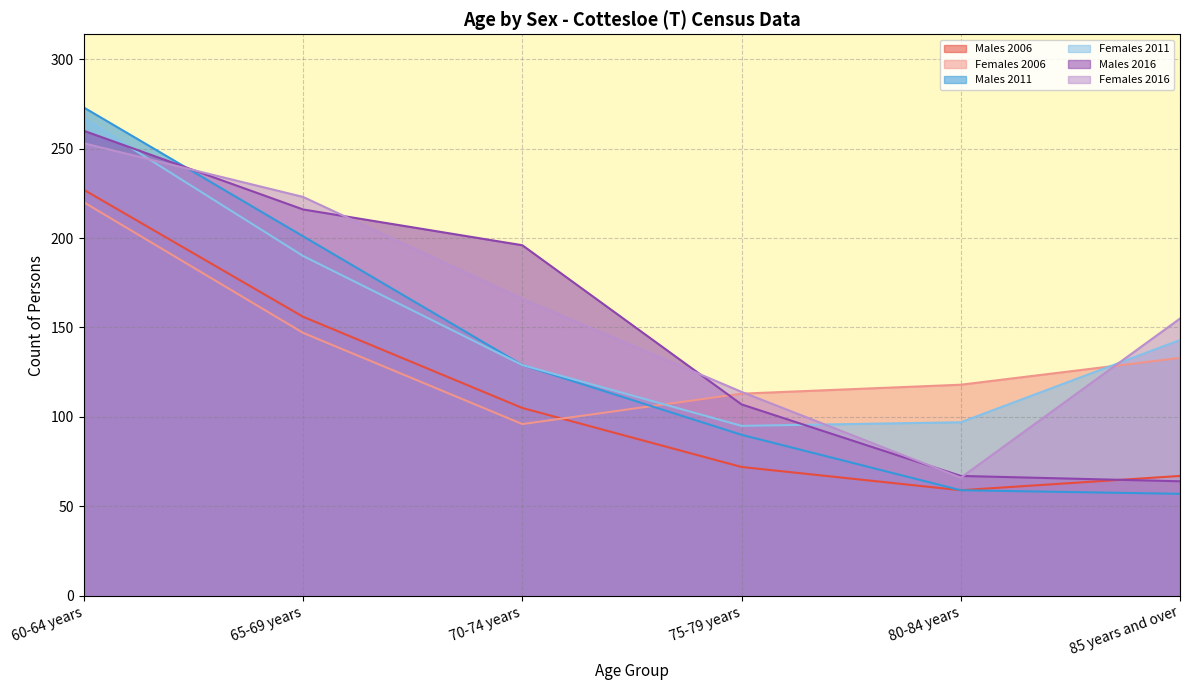

At which category is the sum across all series the highest?

60-64 years